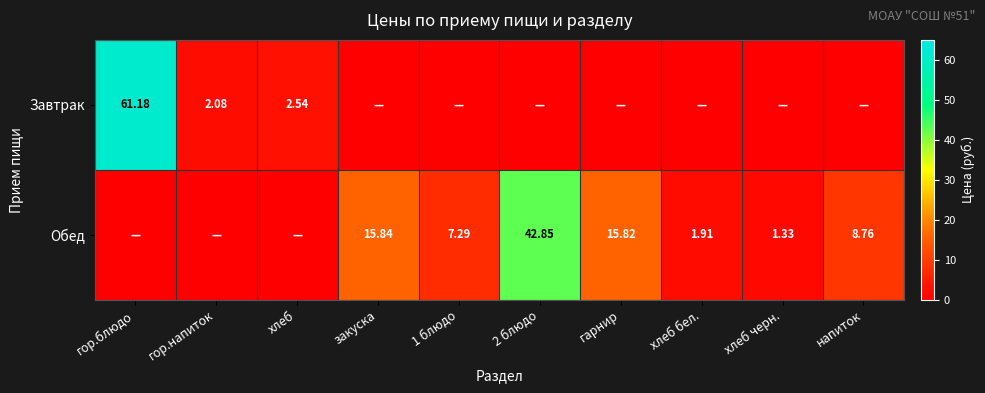

Rank the categories by Завтрак value from highest to lowest.

гор.блюдо, хлеб, гор.напиток, закуска, 1 блюдо, 2 блюдо, гарнир, хлеб бел., хлеб черн., напиток